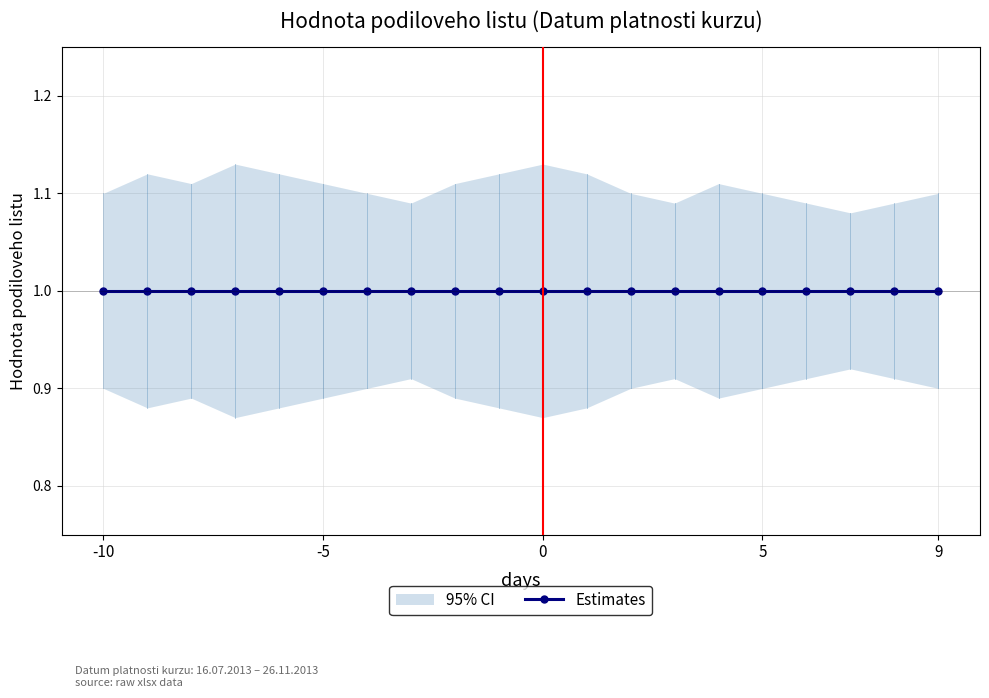

What is the value of the Hodnota podiloveho listu point at the 6th from the left?

1